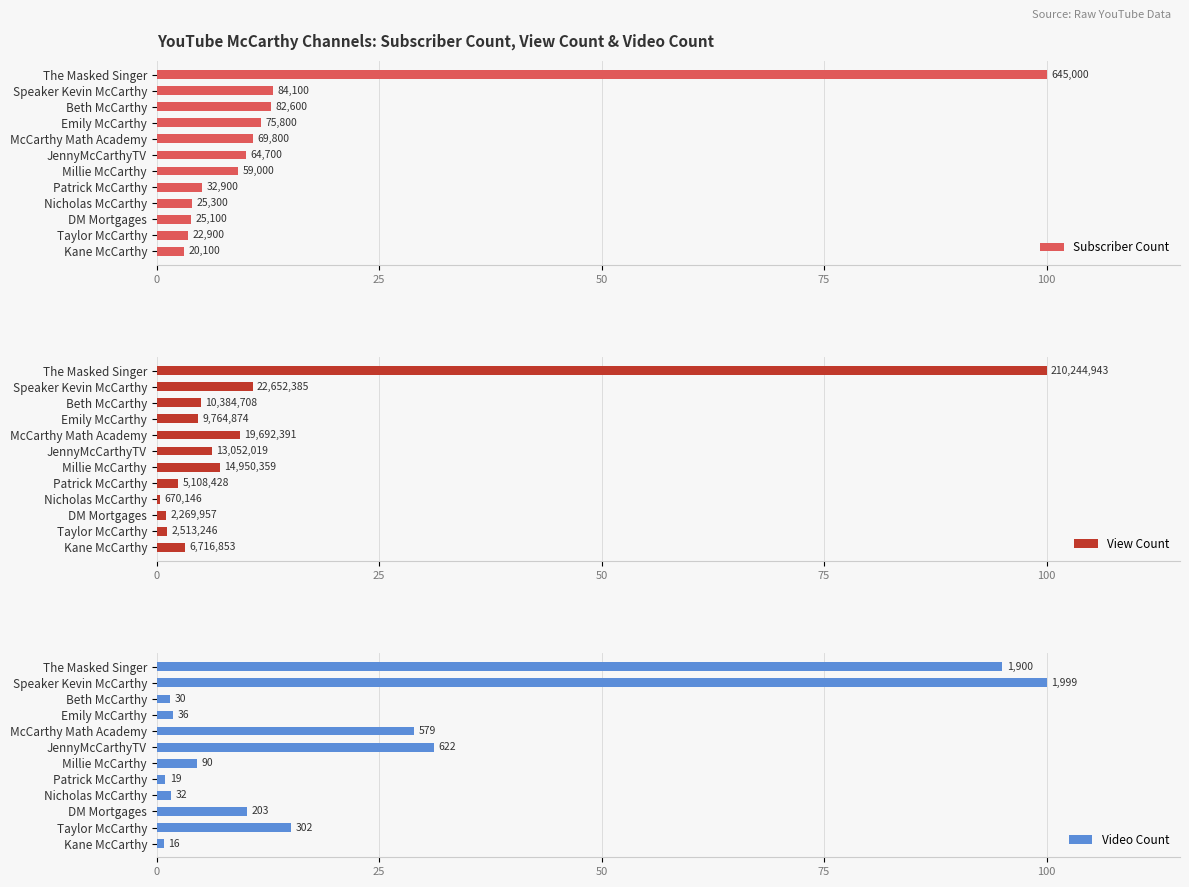

How many data points does each series have?

12